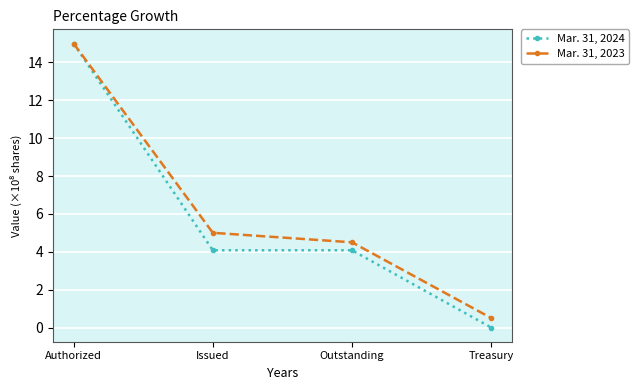

What is the difference between the Mar. 31, 2023 values at Treasury and Issued?

4.5